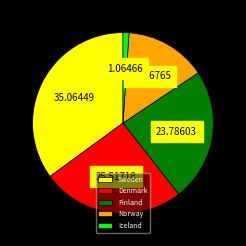

Is Denmark the majority of the pie?

No